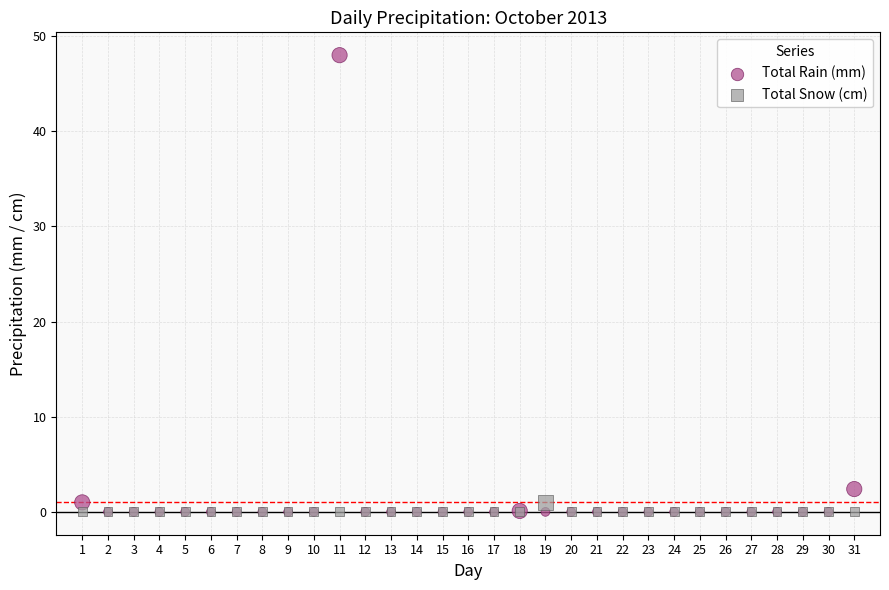

What are all the series names shown in the legend?

Total Rain (mm), Total Snow (cm)